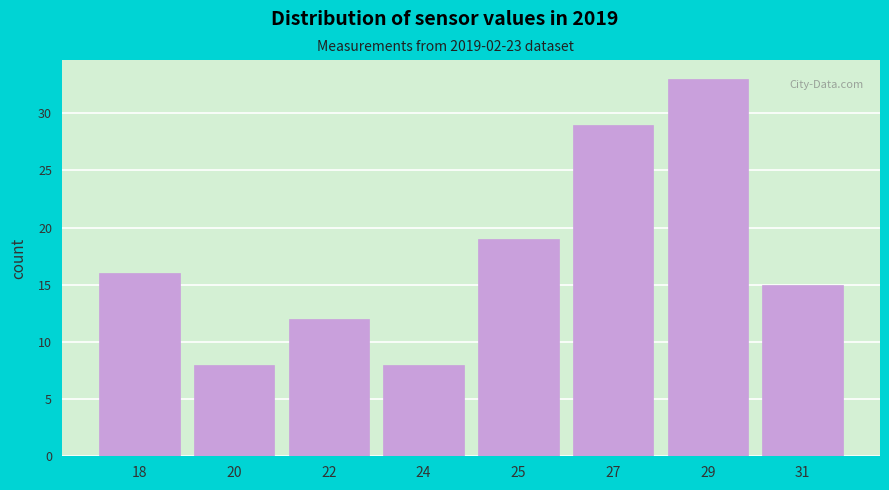

Reading right to left, what are all the values shown in this chart?

15	33	29	19	8	12	8	16